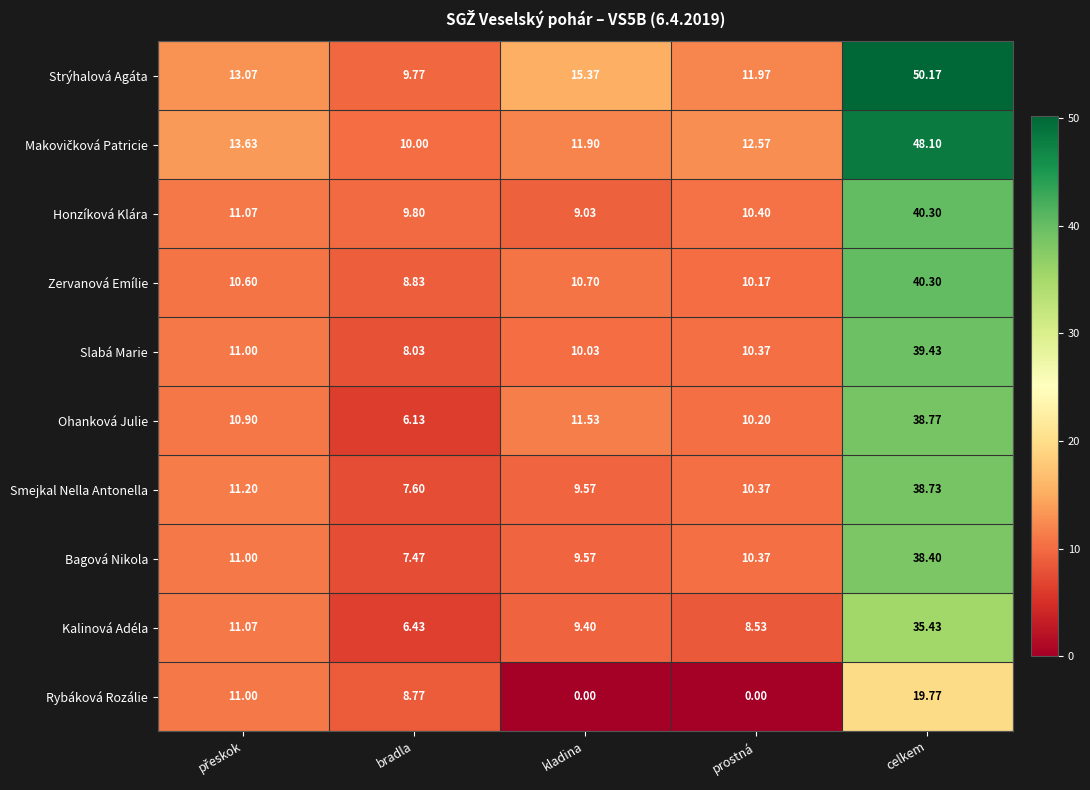

At which label is Rybáková Rozálie closest to 9?

bradla